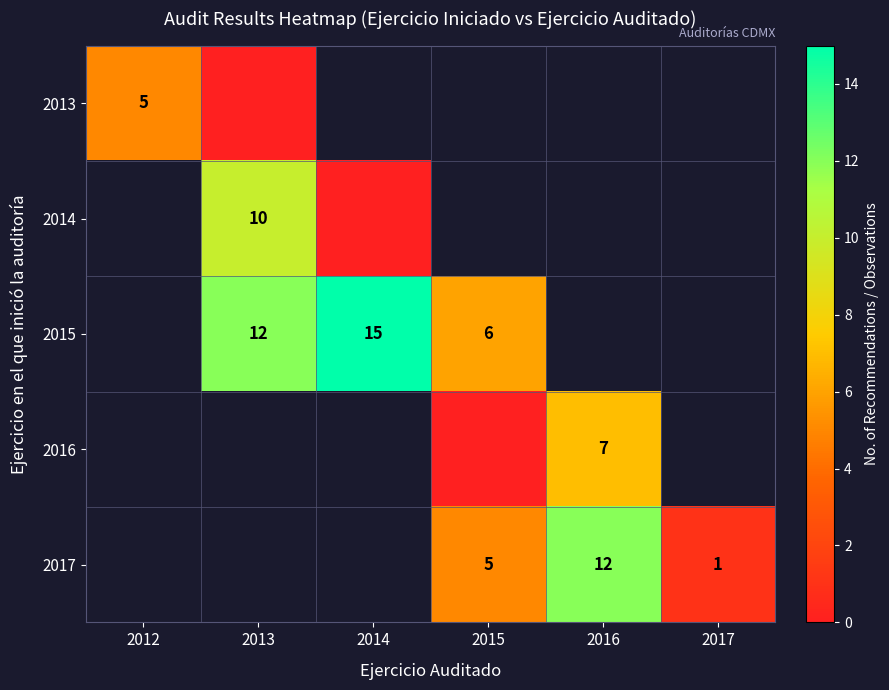

The value of 2014 at 2013 is 4. True or false?

False